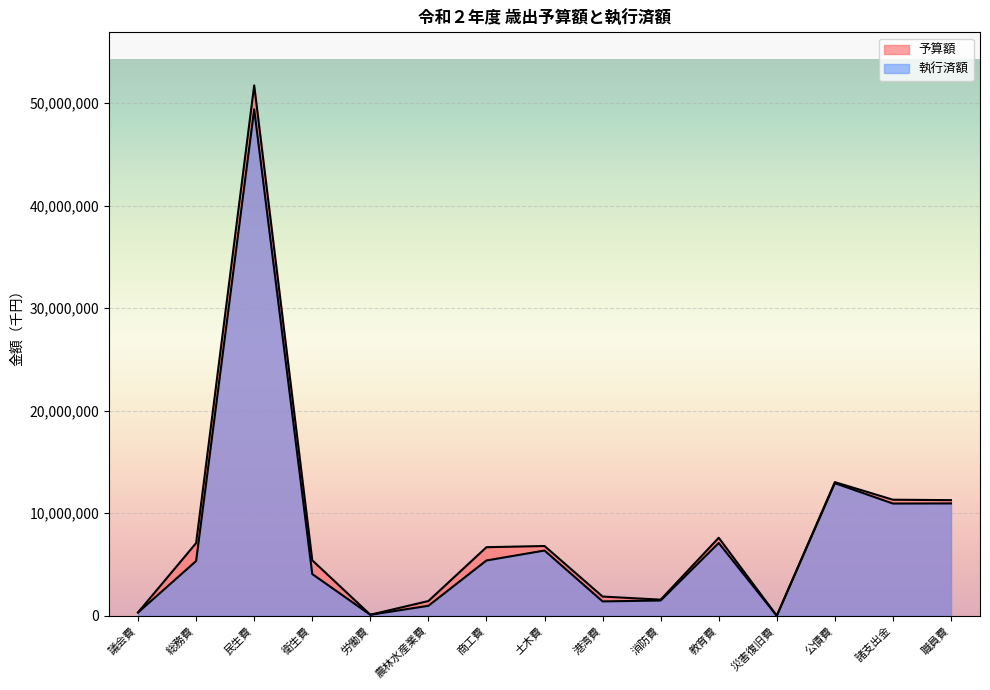

Between 商工費 and 公債費, which is larger?

公債費